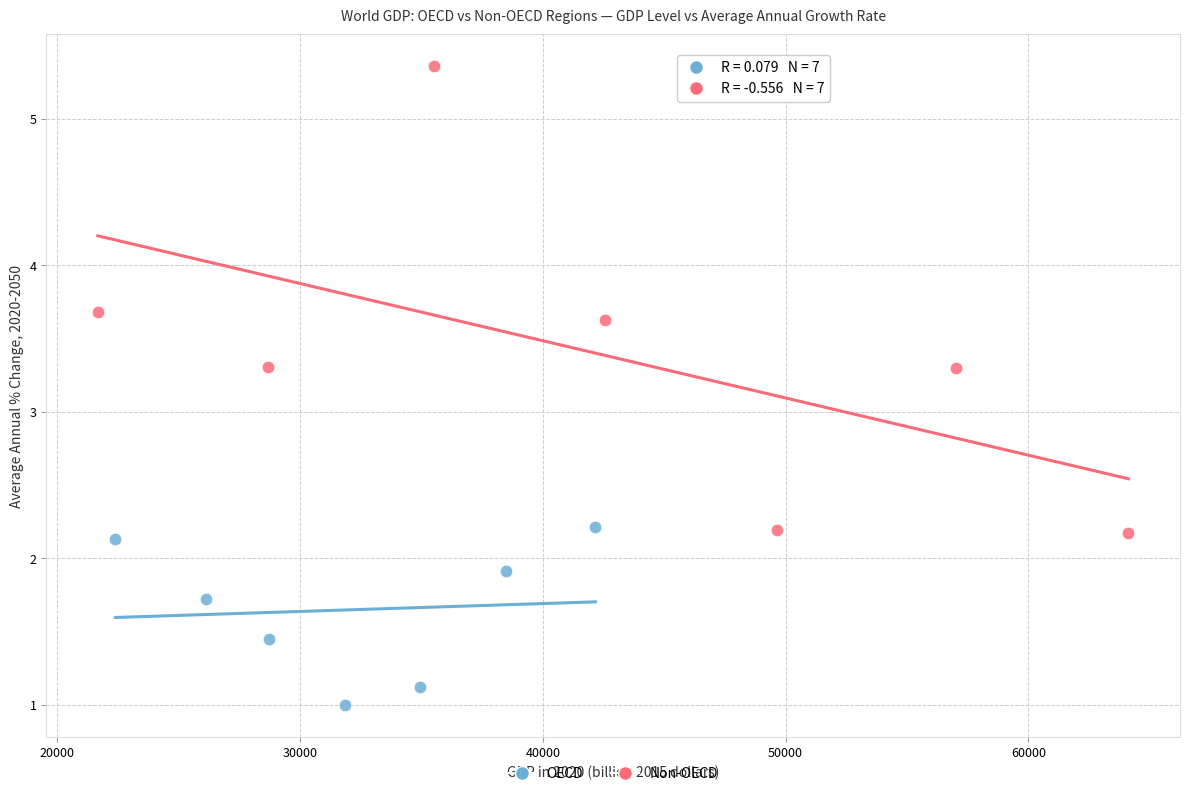

Which series has the largest Y range (max minus min)?

Non-OECD